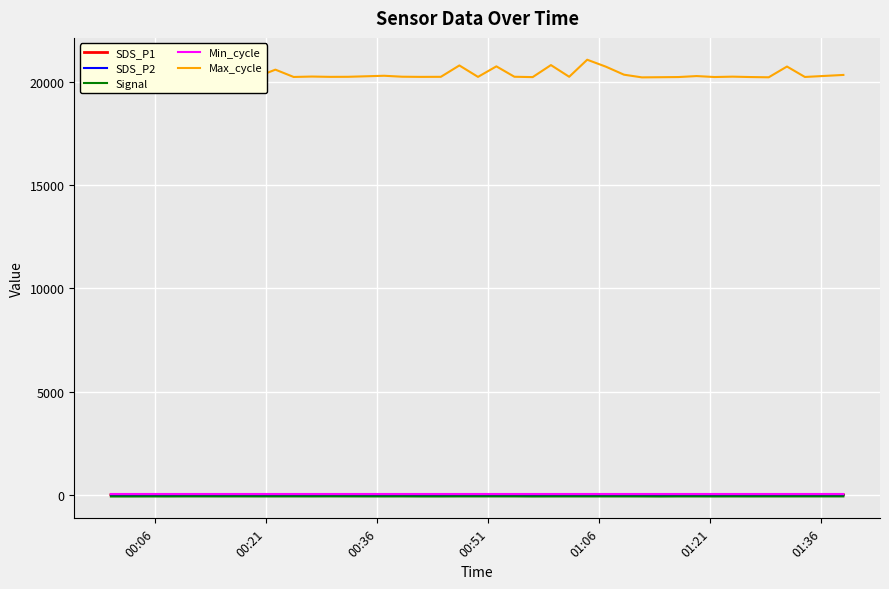

True or false: Max_cycle and SDS_P1 cross at least once.

False